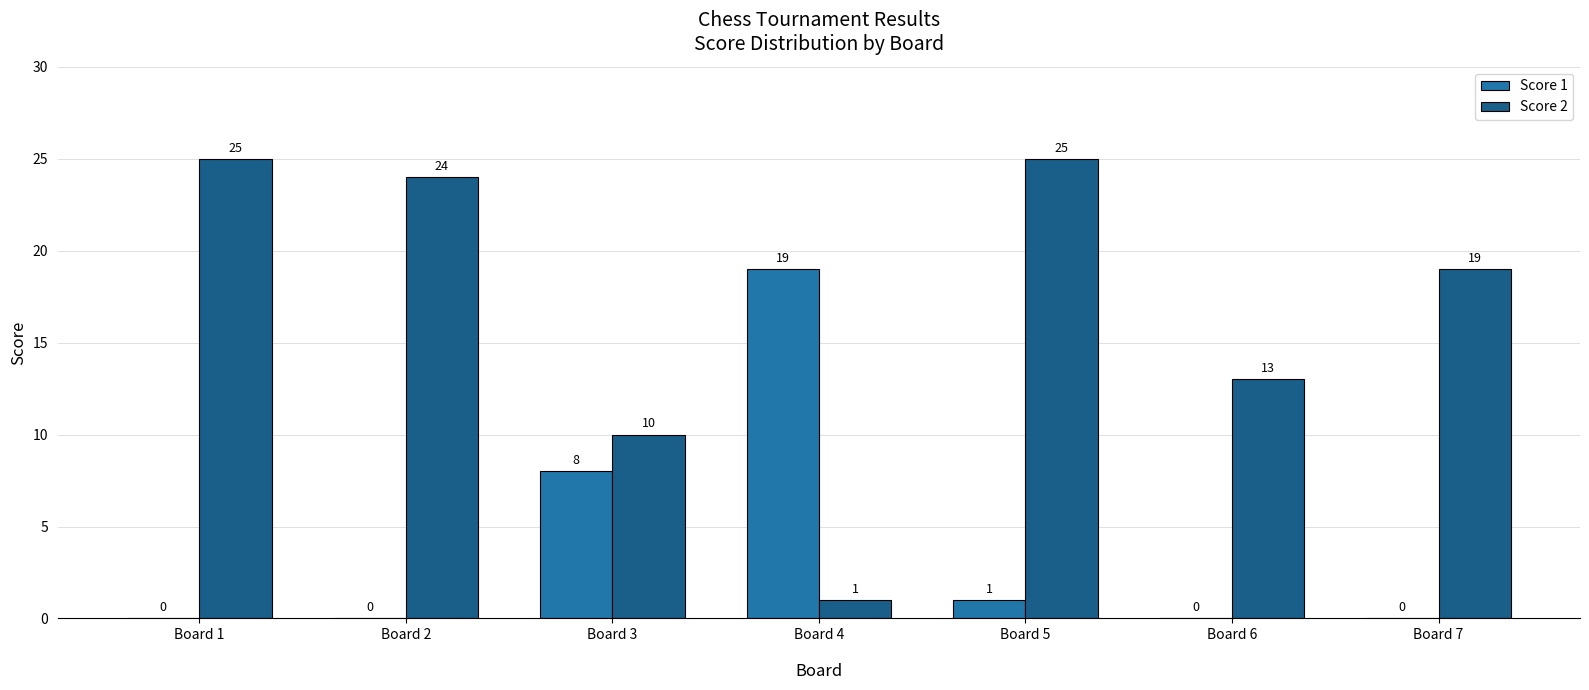

How many series are shown in this chart?

2